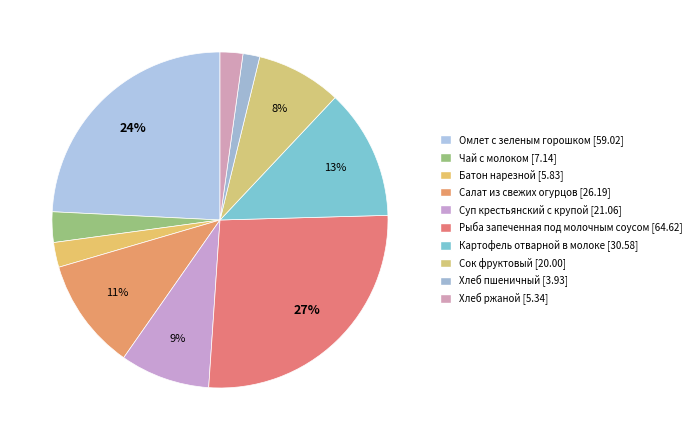

Which has a higher value, Батон нарезной or Салат из свежих огурцов?

Салат из свежих огурцов